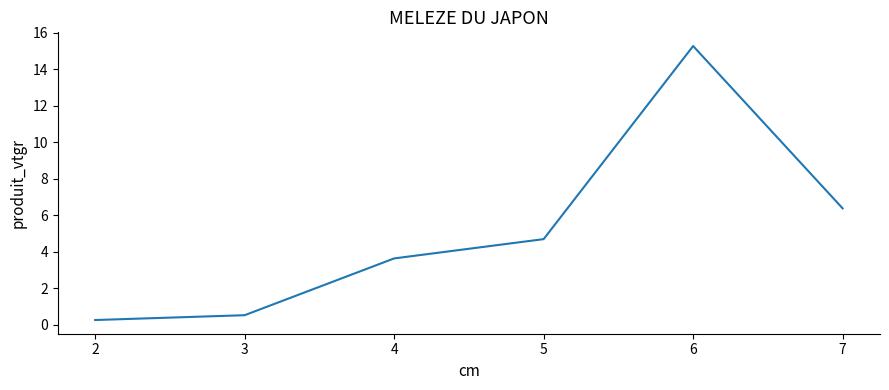

The chart shows a value of 0.3 at 2. True or false?

True